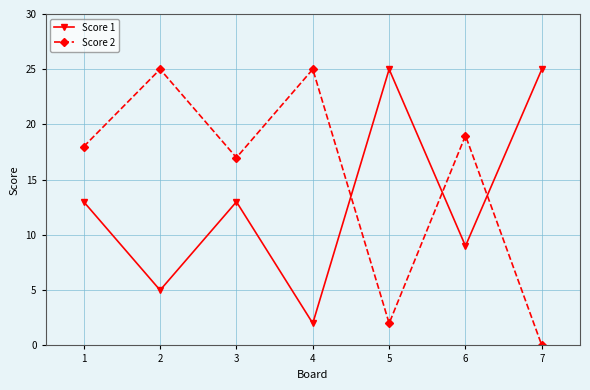

What is the maximum value shown in the chart?

25